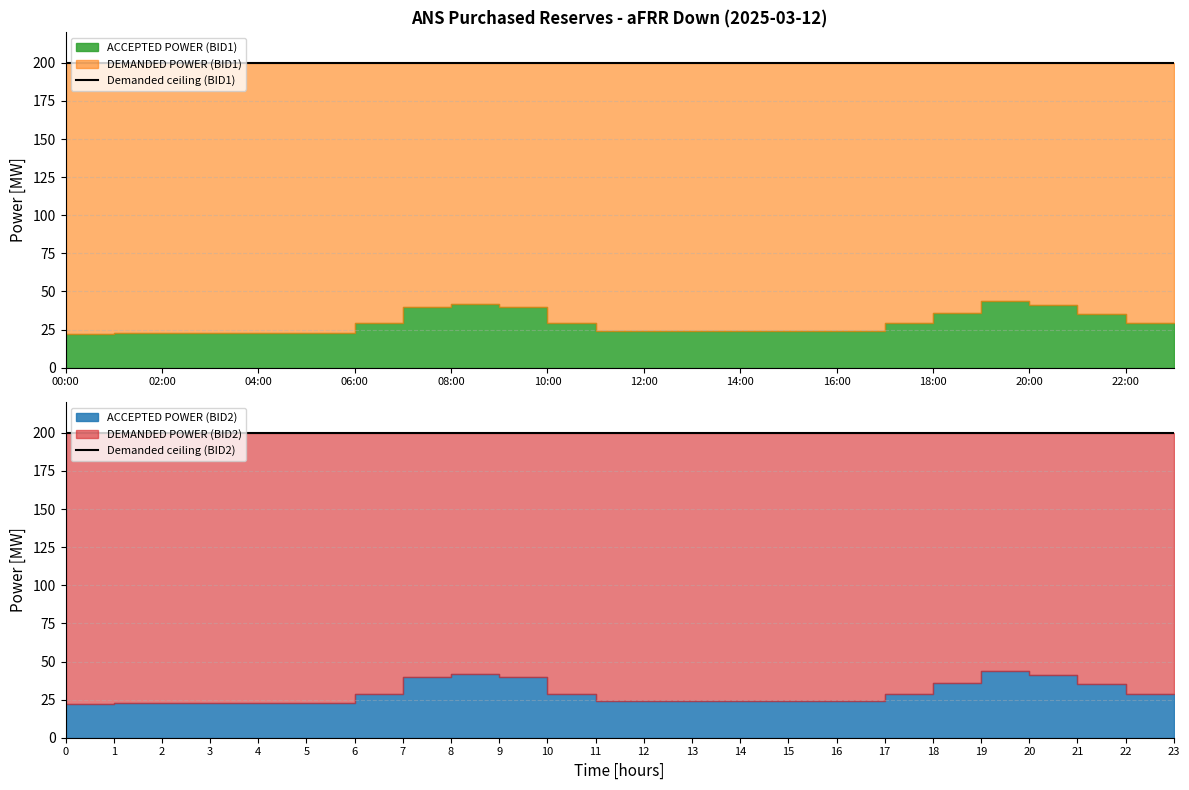

Where is ACCEPTED POWER (BID2) nearest to the value 33?

21:00-22:00